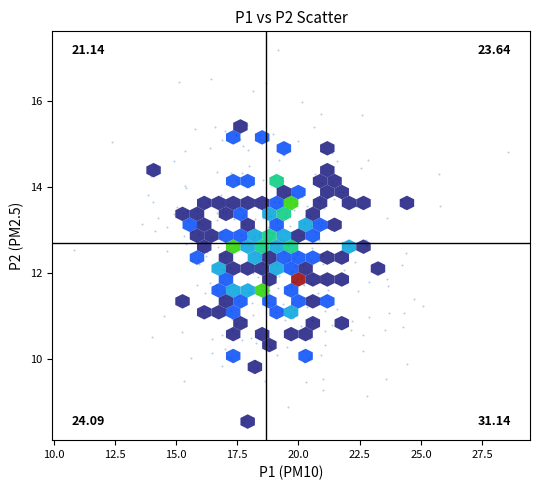

What is the range of Y values (max minus min)?

8.7